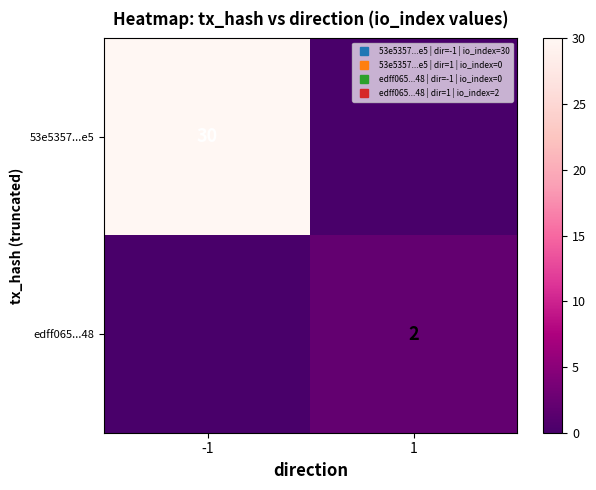

At which category is the sum across all series the highest?

-1